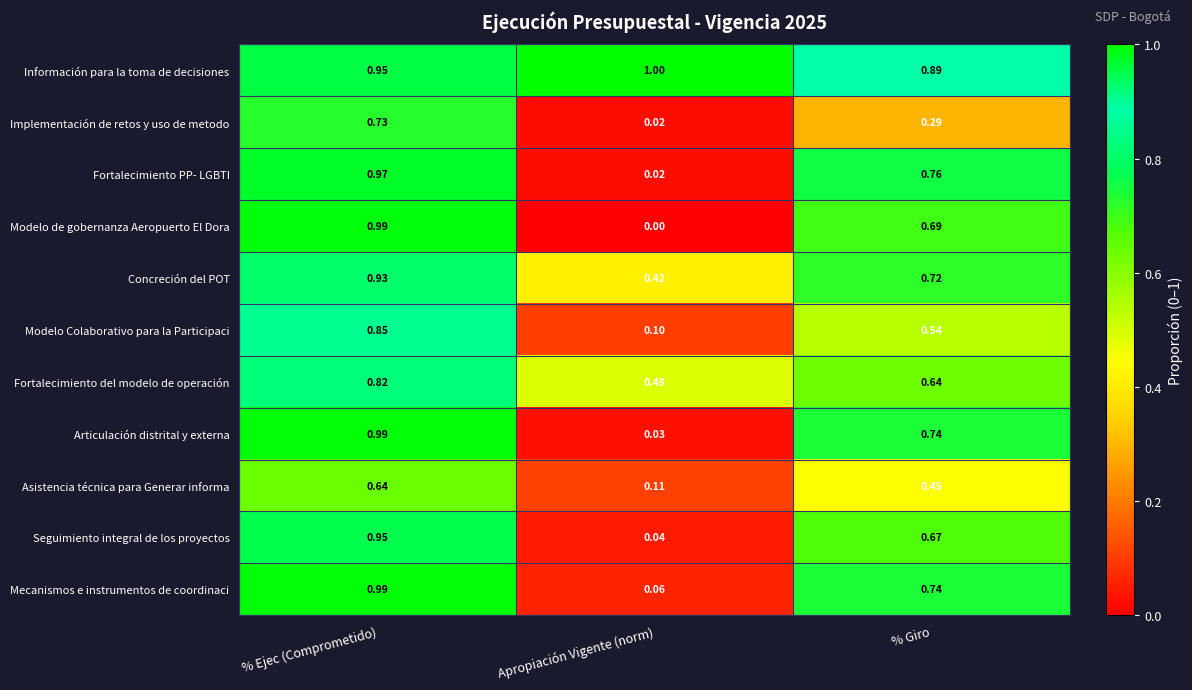

At which label is Seguimiento integral de los proyectos closest to 0?

Apropiación Vigente (norm)